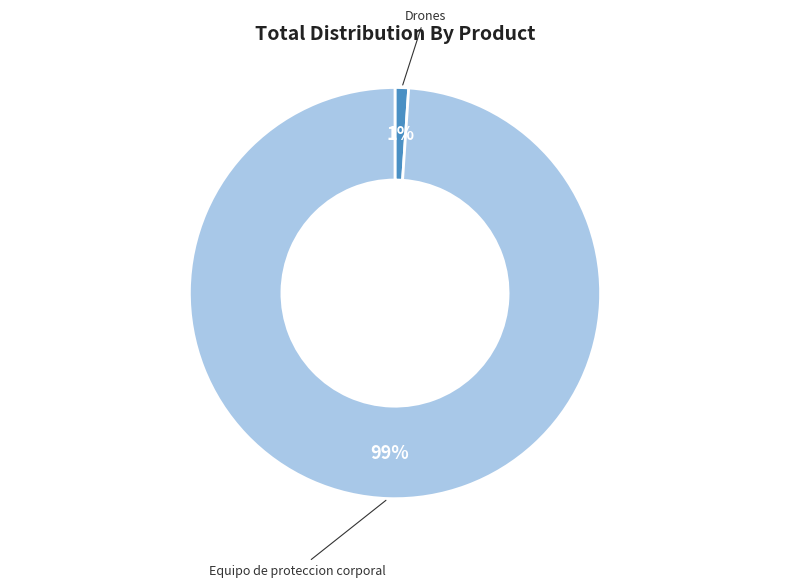

To the nearest percent, what is the difference between the largest and smallest slice percentages?

98%